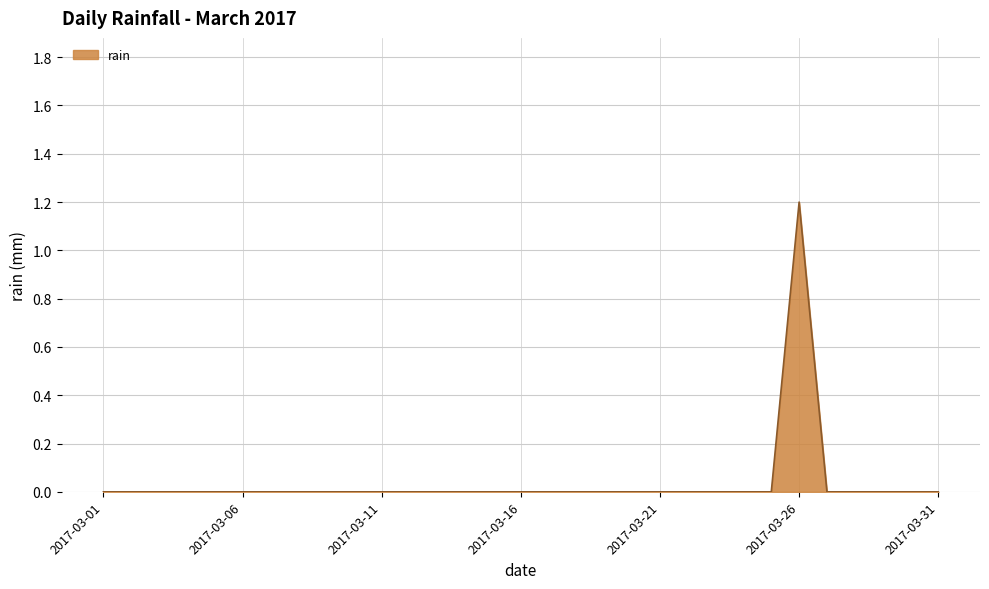

What is the greatest value displayed?

1.2